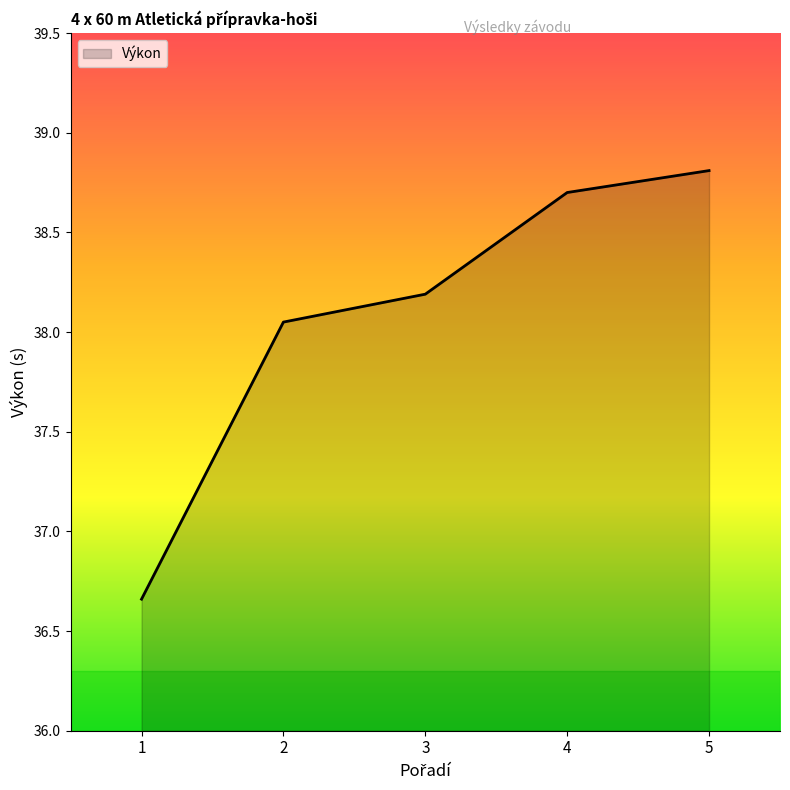

What is the difference between the values at 1 and 2?

1.4